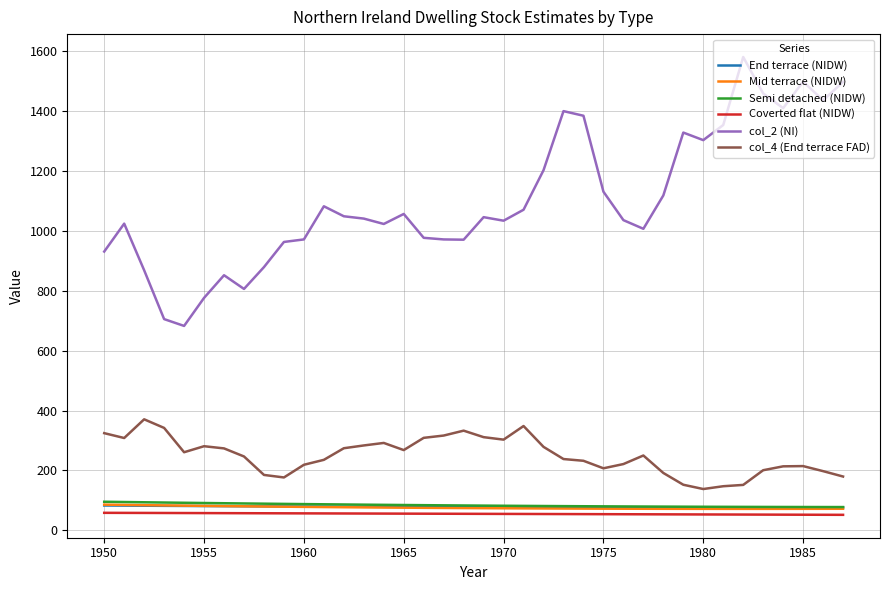

True or false: col_2 (NI) and Coverted flat (NIDW) cross at least once.

False